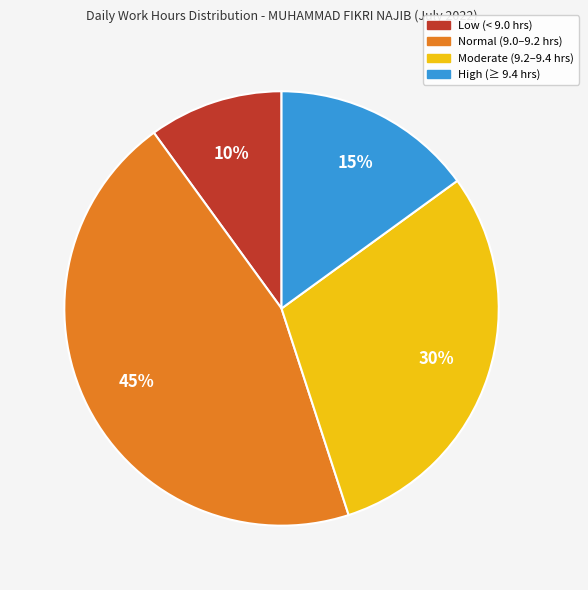

To the nearest percent, what is the difference between the largest and smallest slice percentages?

35%